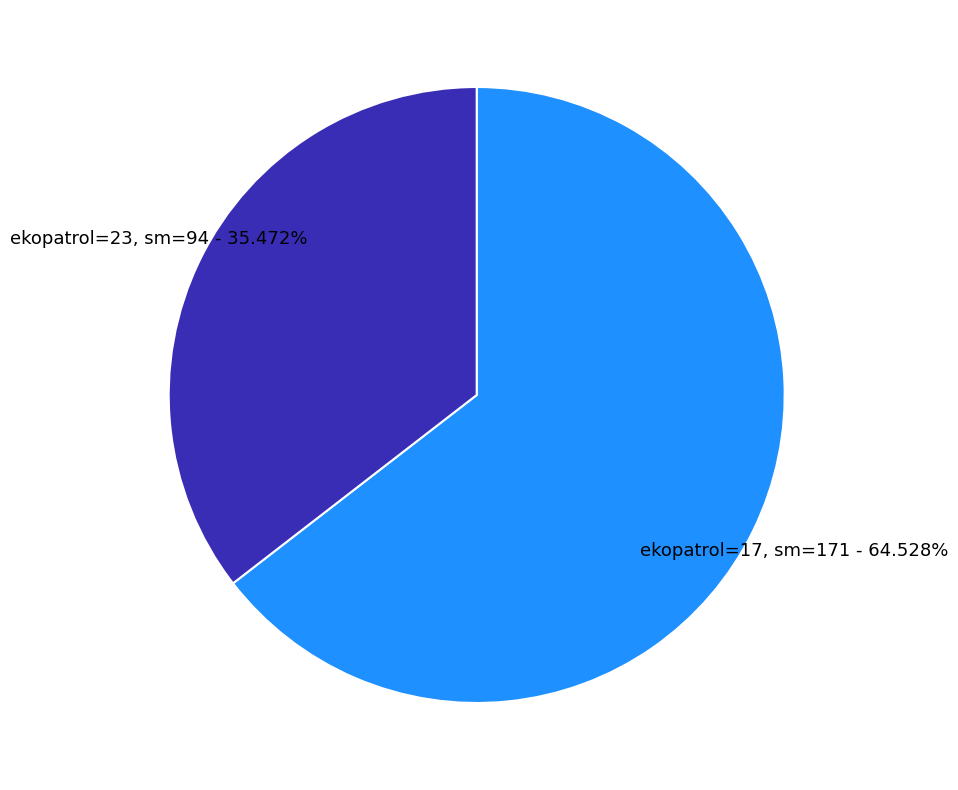

Which slice is the largest?

ekopatrol=17, sm=171